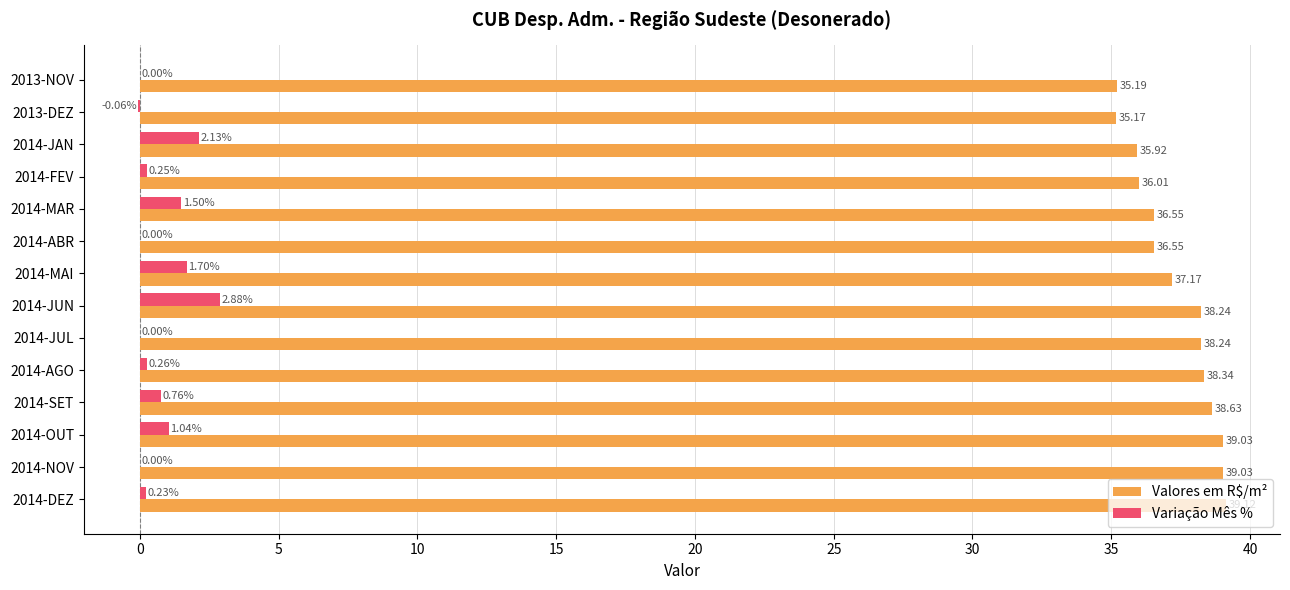

At which category is the sum across all series the highest?

2014-JUN